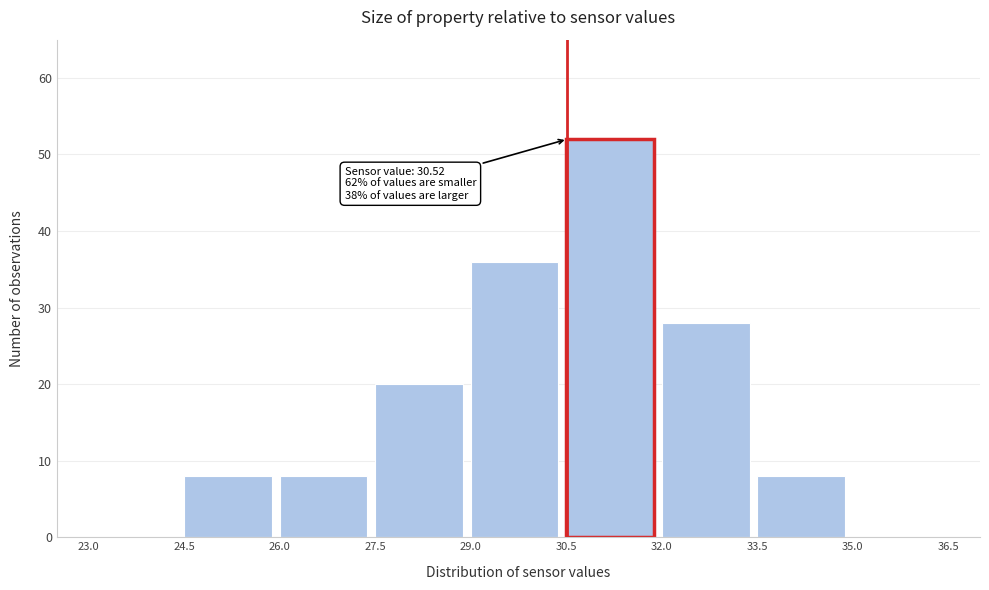

Over which range of the x-axis is the bar tallest?

30.5 to 32.0